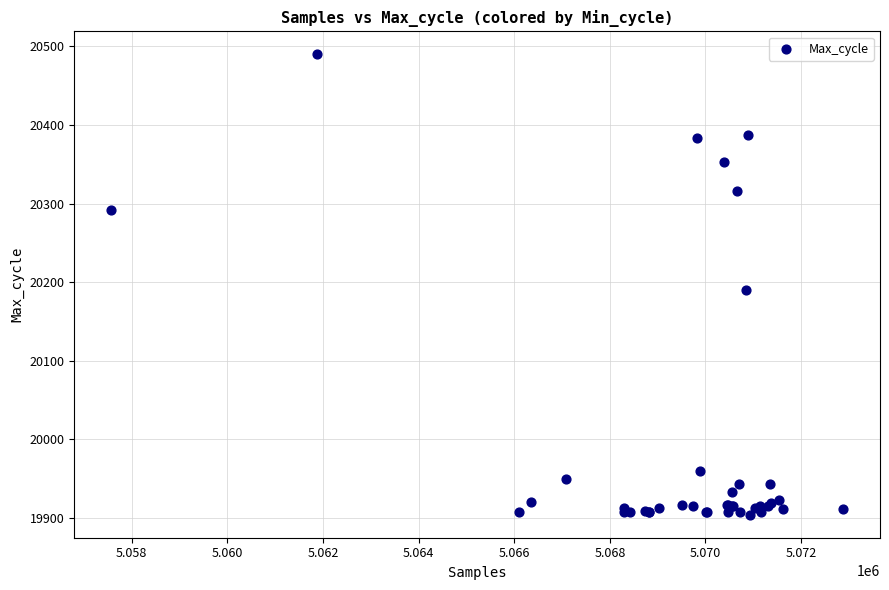

What Y value in the scatter plot is closest to 20197?

20190